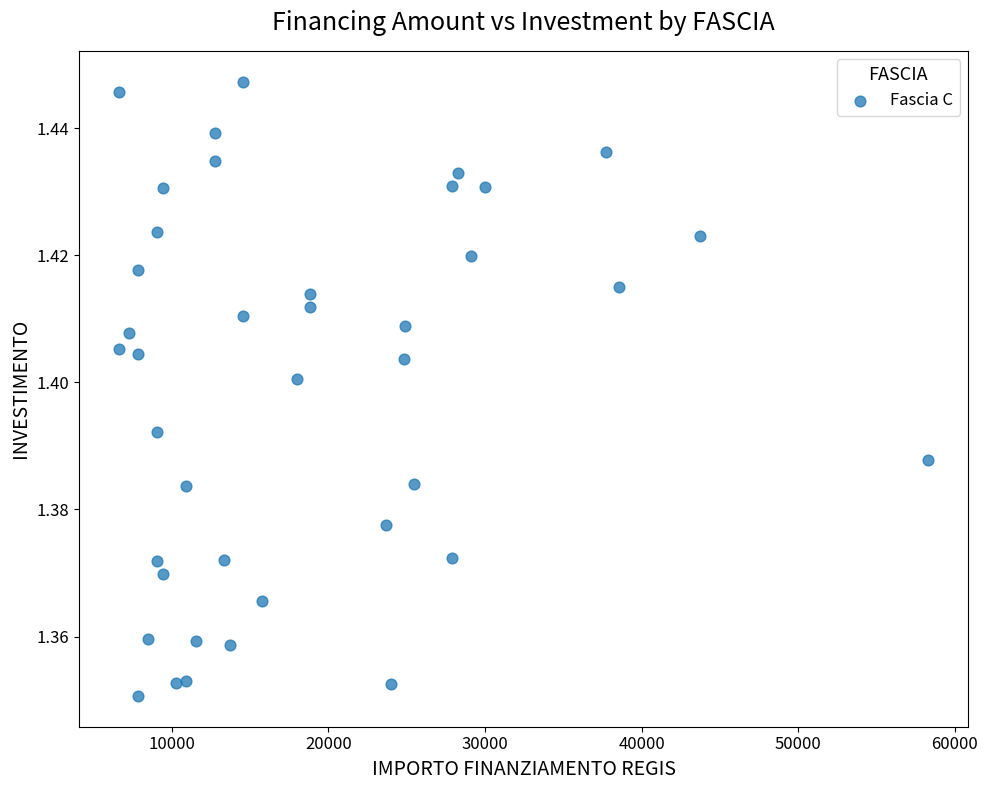

What is the range of X values (max minus min)?

51595.0